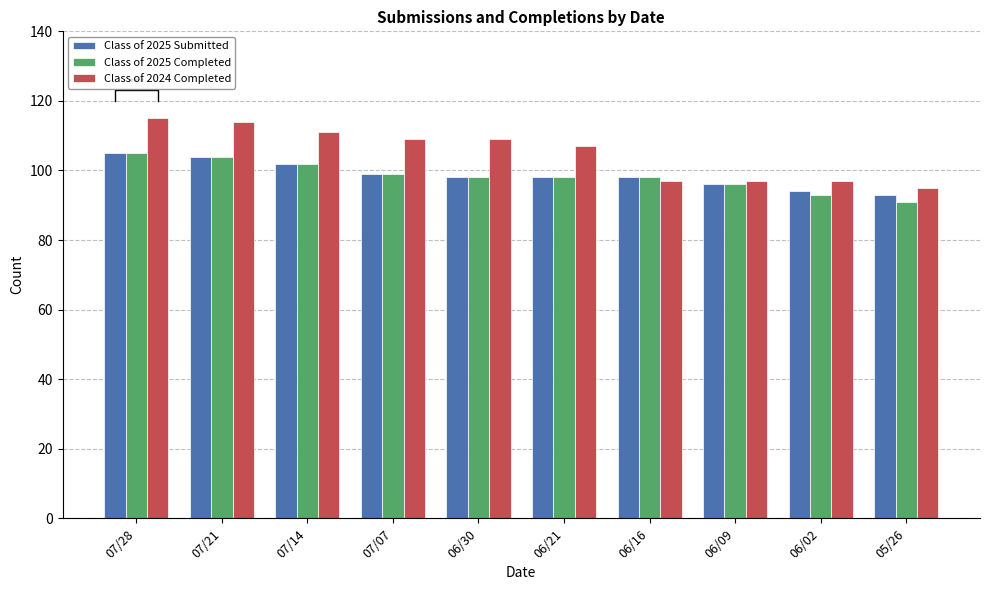

At how many categories does at least one series exceed 114?

1